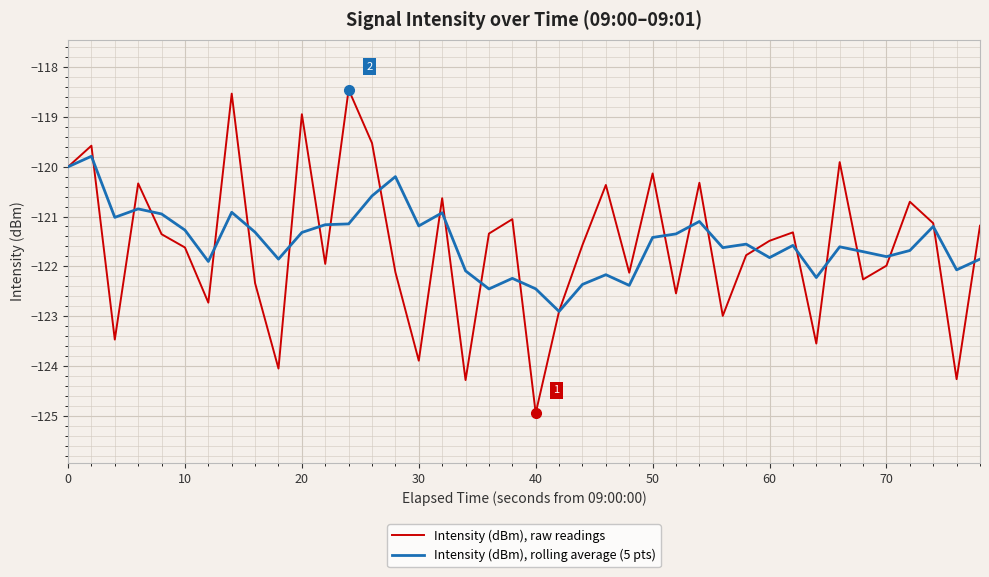

What is the highest value of the Intensity (dBm), rolling average (5 pts) series?

-119.8